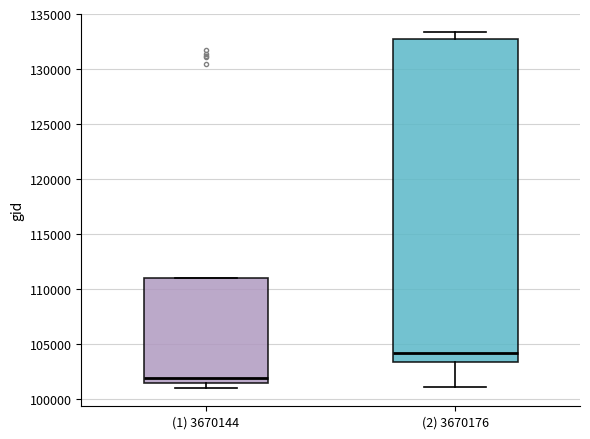

Reading left to right, read every box against the y-axis: the position of its median line, the range the box covers, and the ends of its whiskers. The values are not printed on the chart, so give them approximately, as read against the axis.

(1) 3670144: median 102000, box 101500 to 111000, whiskers 101000 to 111000
(2) 3670176: median 104000, box 103500 to 132500, whiskers 101000 to 133500